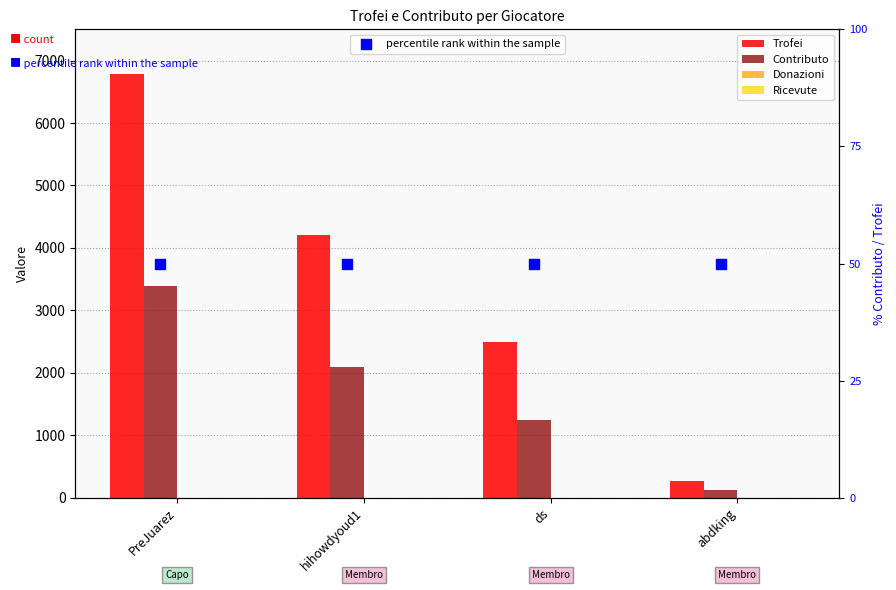

Which series contains the lowest Y value?

Donazioni